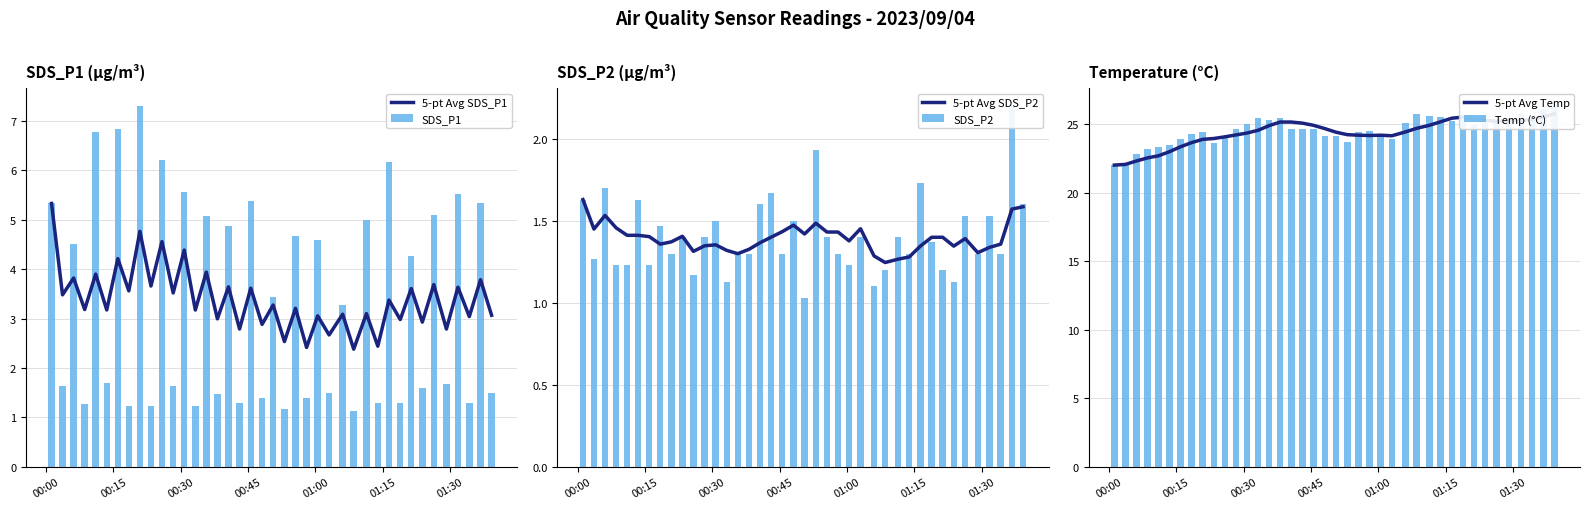

What is the smallest value displayed?

1.0